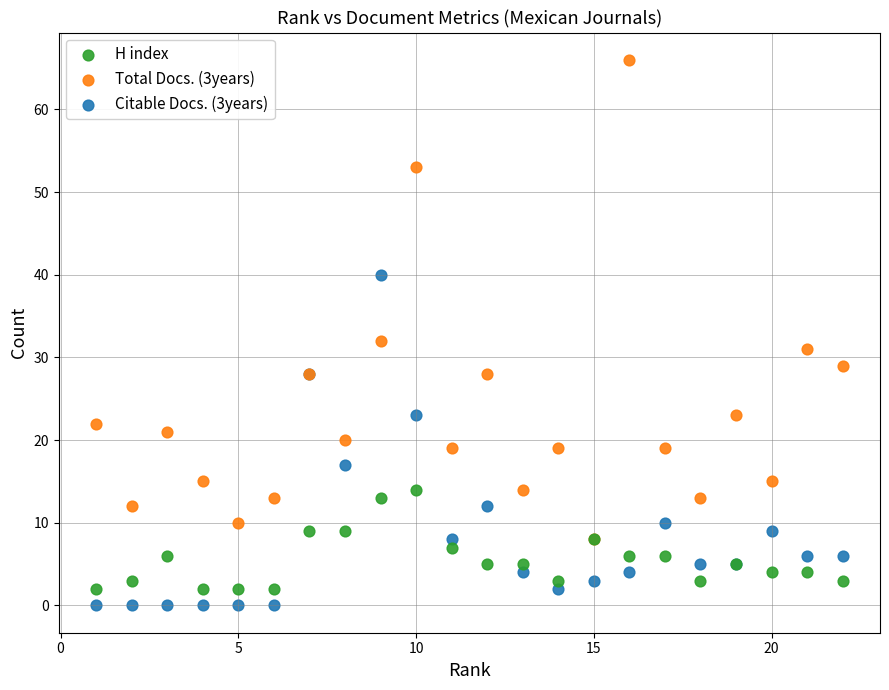

Across all series, what Y value is closest to 33?

32